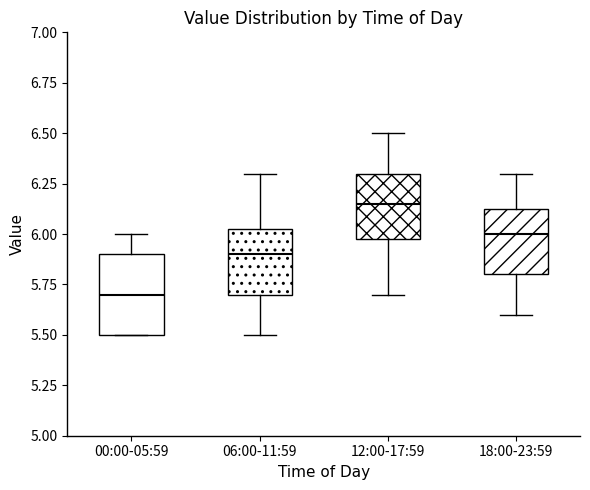

Reading left to right, read every box against the y-axis: the position of its median line, the range the box covers, and the ends of its whiskers. The values are not printed on the chart, so give them approximately, as read against the axis.

00:00-05:59: median 5.70, box 5.50 to 5.90, whiskers 5.50 to 6.00
06:00-11:59: median 5.90, box 5.70 to 6.05, whiskers 5.50 to 6.30
12:00-17:59: median 6.15, box 6.00 to 6.30, whiskers 5.70 to 6.50
18:00-23:59: median 6.00, box 5.80 to 6.15, whiskers 5.60 to 6.30